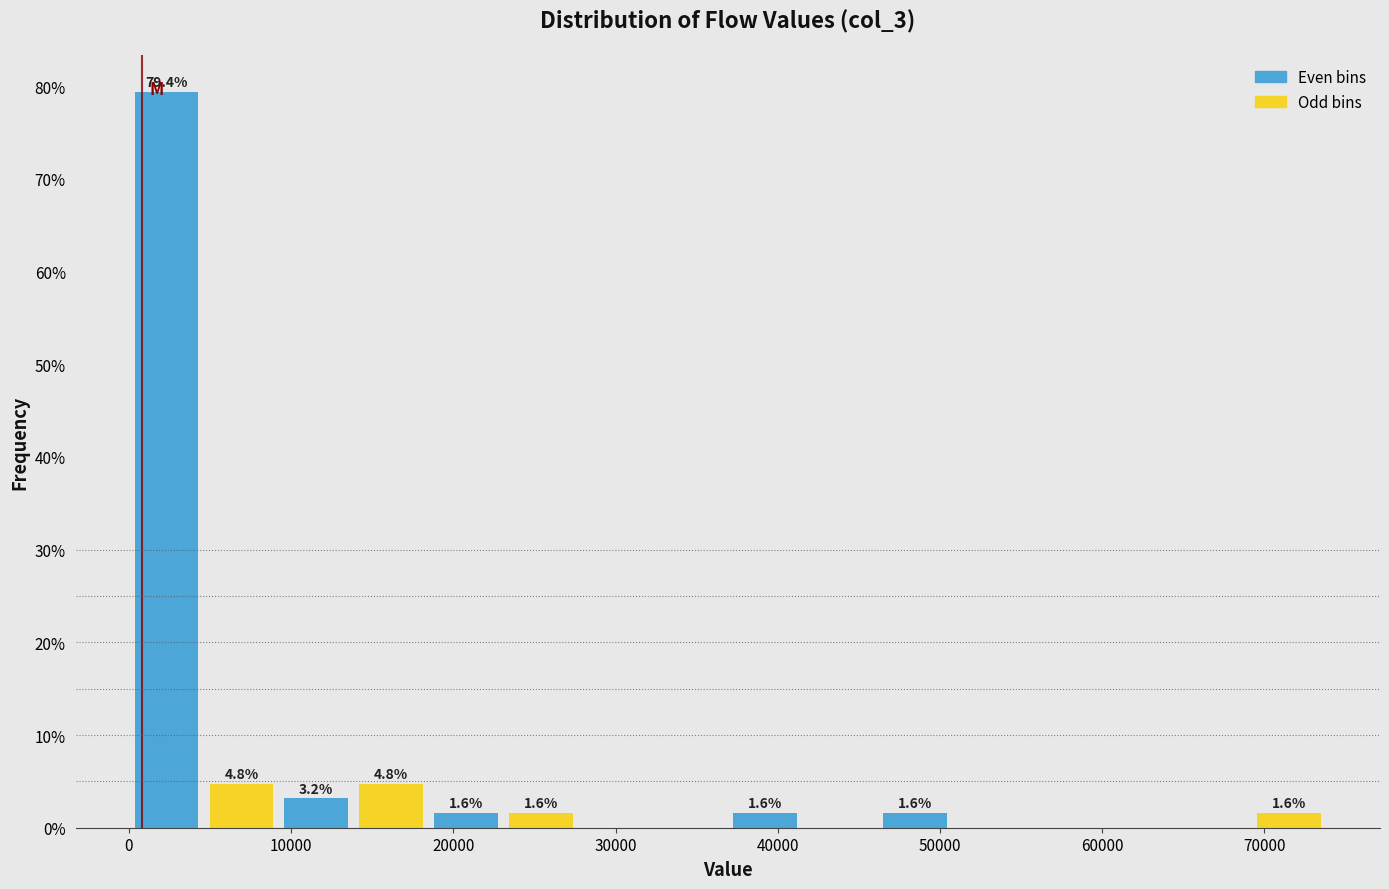

Which range on the x-axis has the tallest bar?

0 to 5000